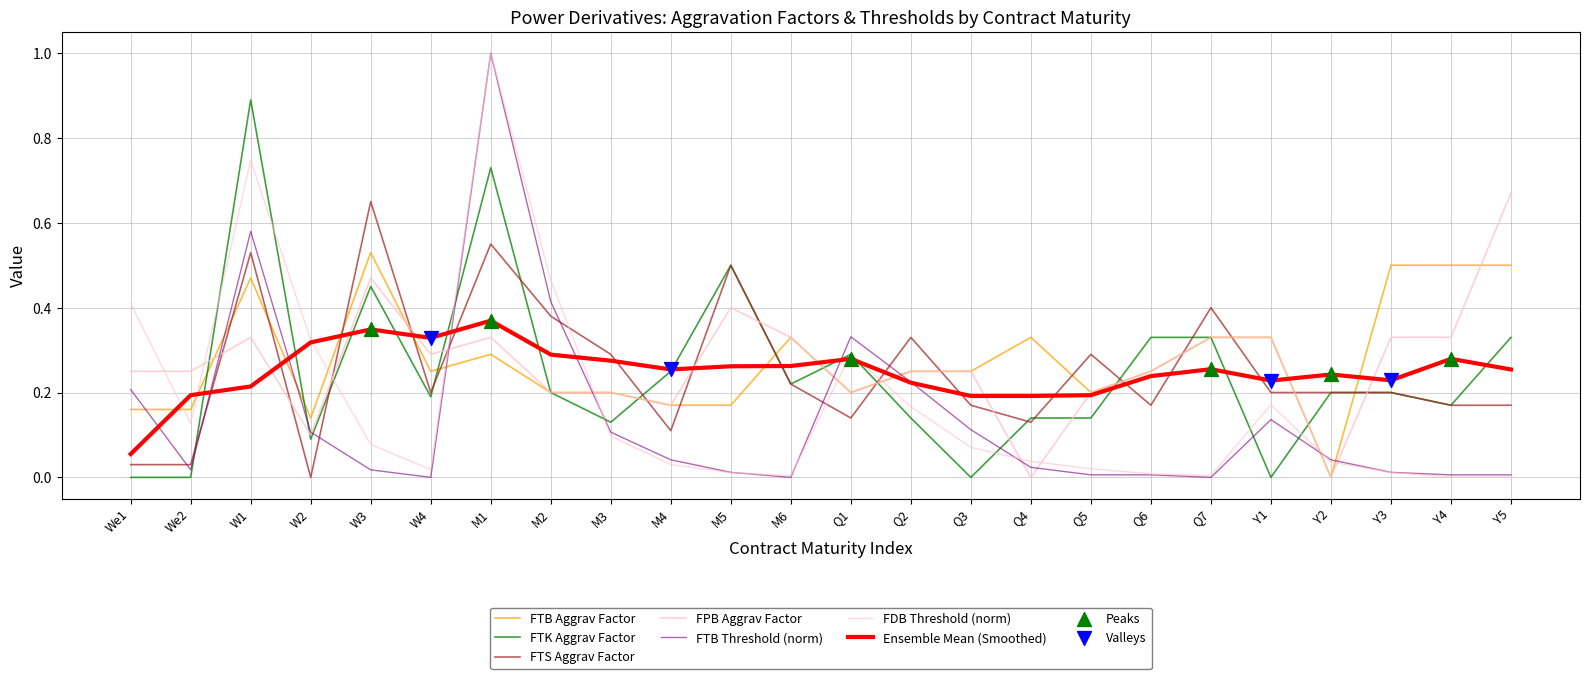

Is this an area chart (filled region under the line)?

No